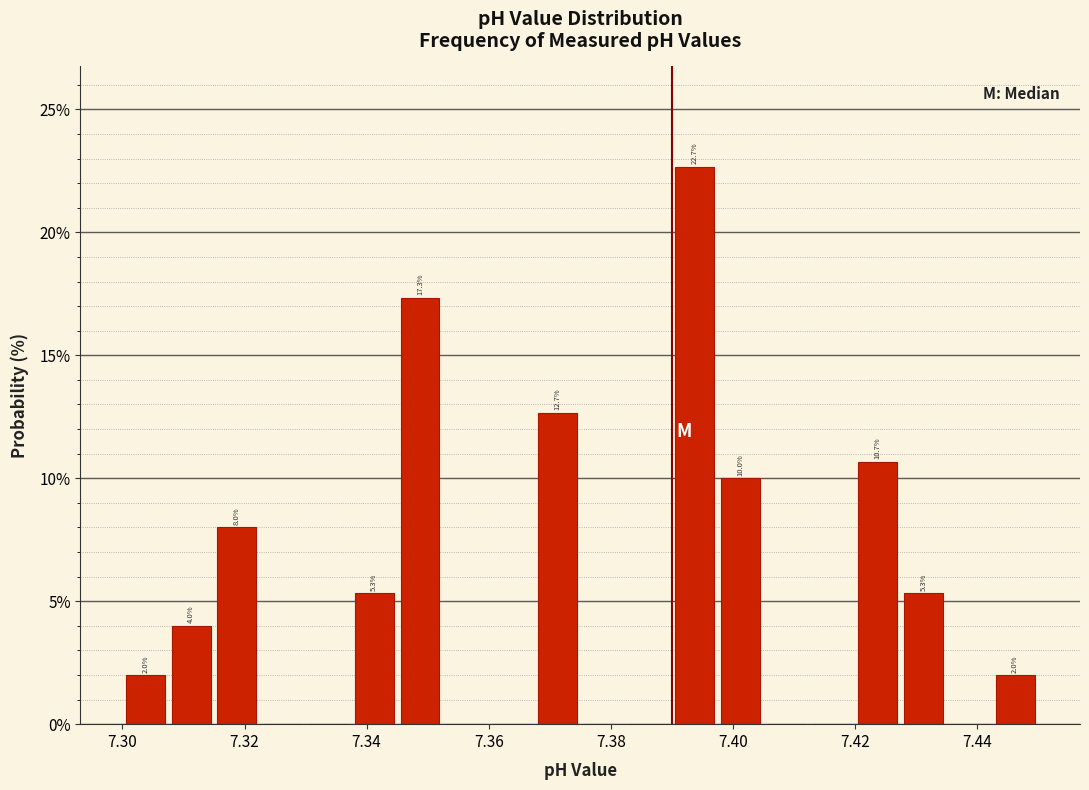

Around what value on the x-axis is the tallest bar? Give the approximate position of its centre, as read against the axis.

7.394